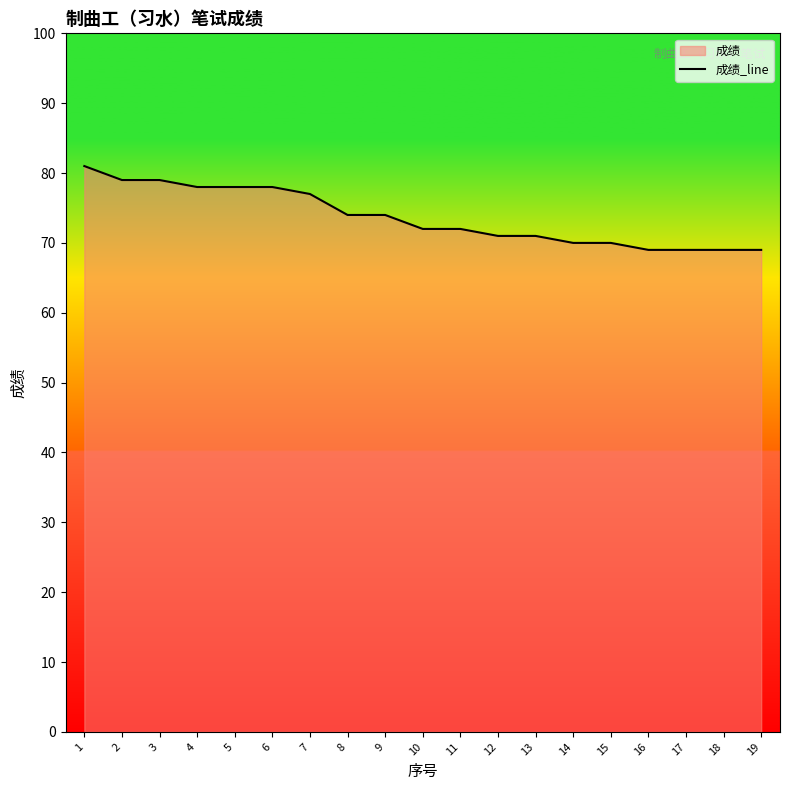

Which label corresponds to the smallest value in the chart?

16